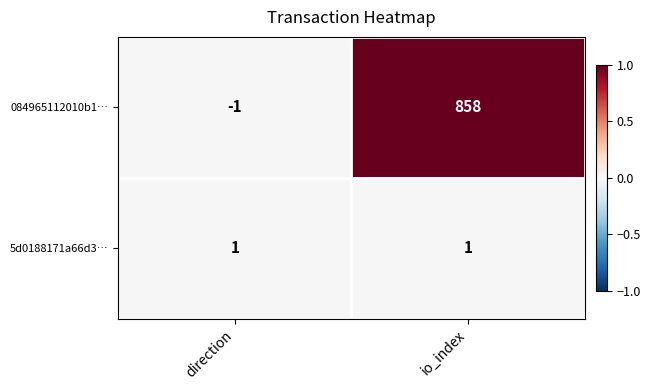

Where is 084965112010b1… nearest to the value 428?

direction